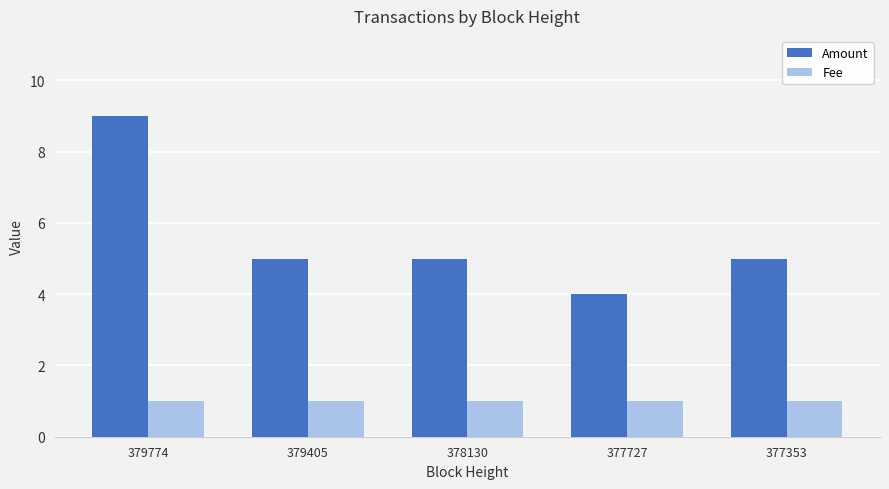

Read the Amount value at 377353.

5